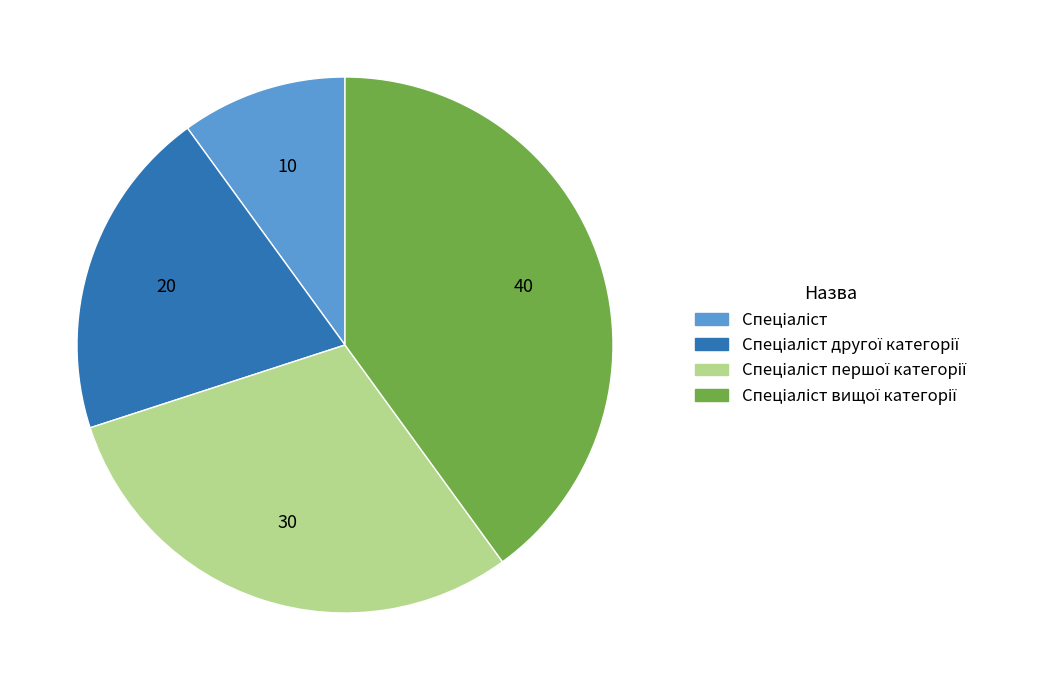

Is there any slice that represents more than half of the pie?

No